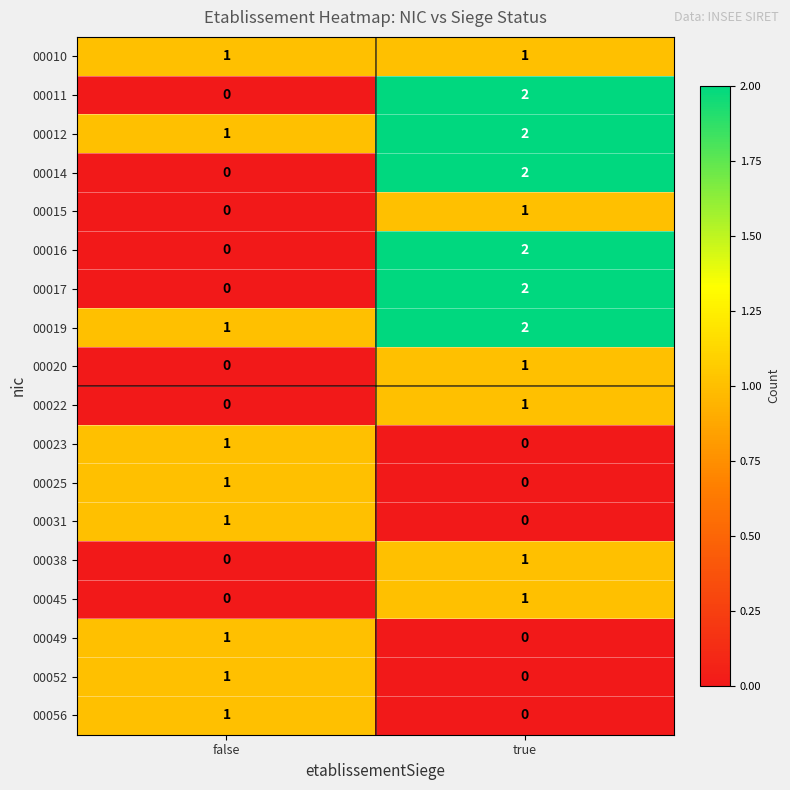

Is the value of 00025 at false greater than the value of 00056 at true?

Yes